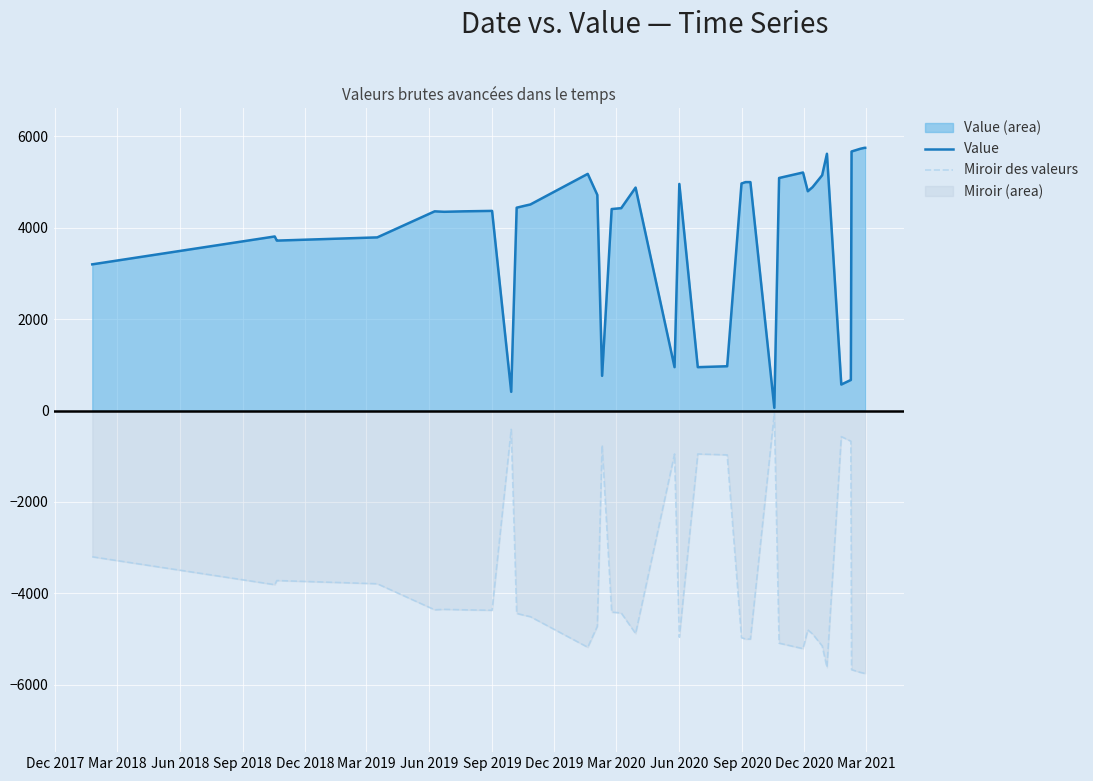

Which series has the largest total across all categories?

Value